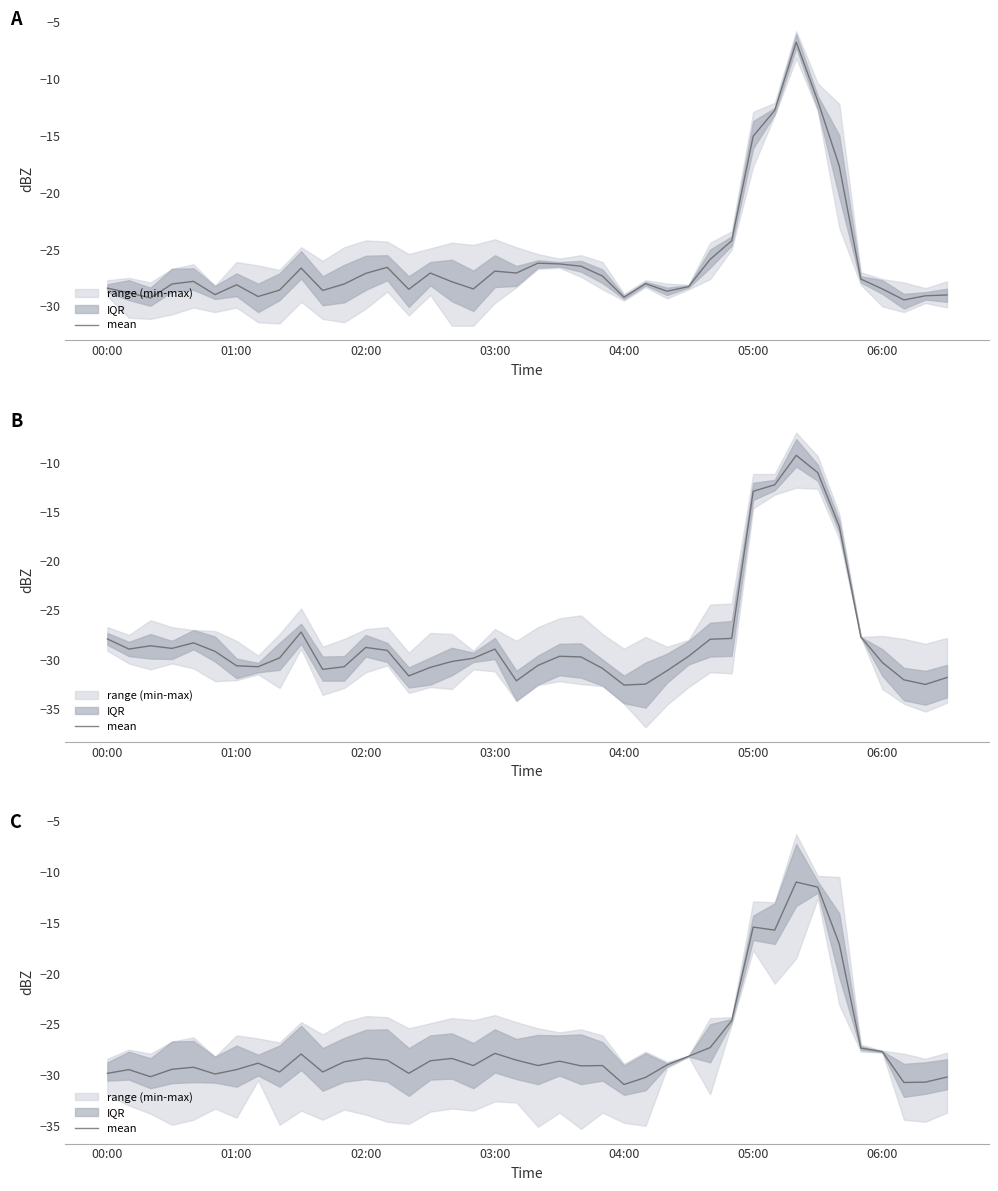

Is it true that the value at 02:00 is -18.2?

False